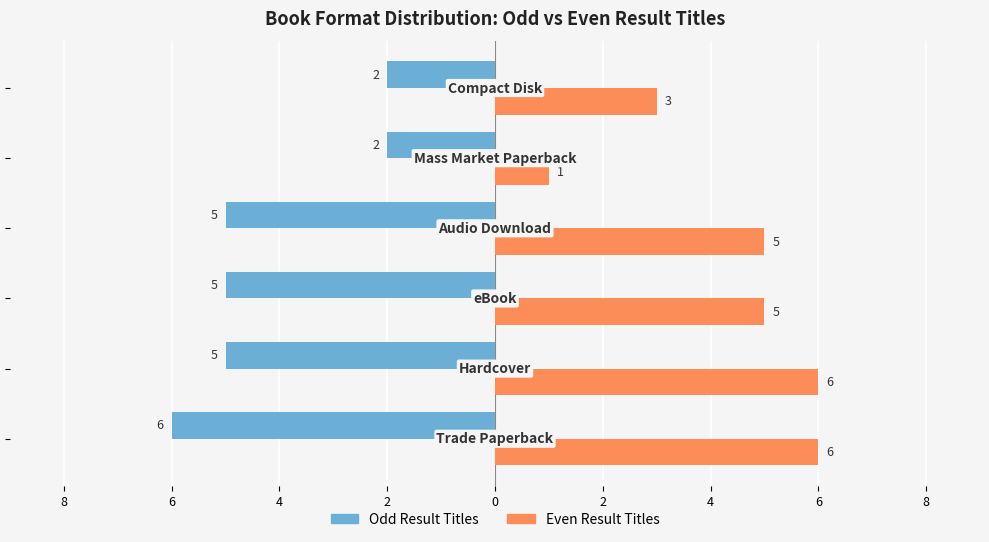

What are all the series names shown in the legend?

Odd Result Titles, Even Result Titles